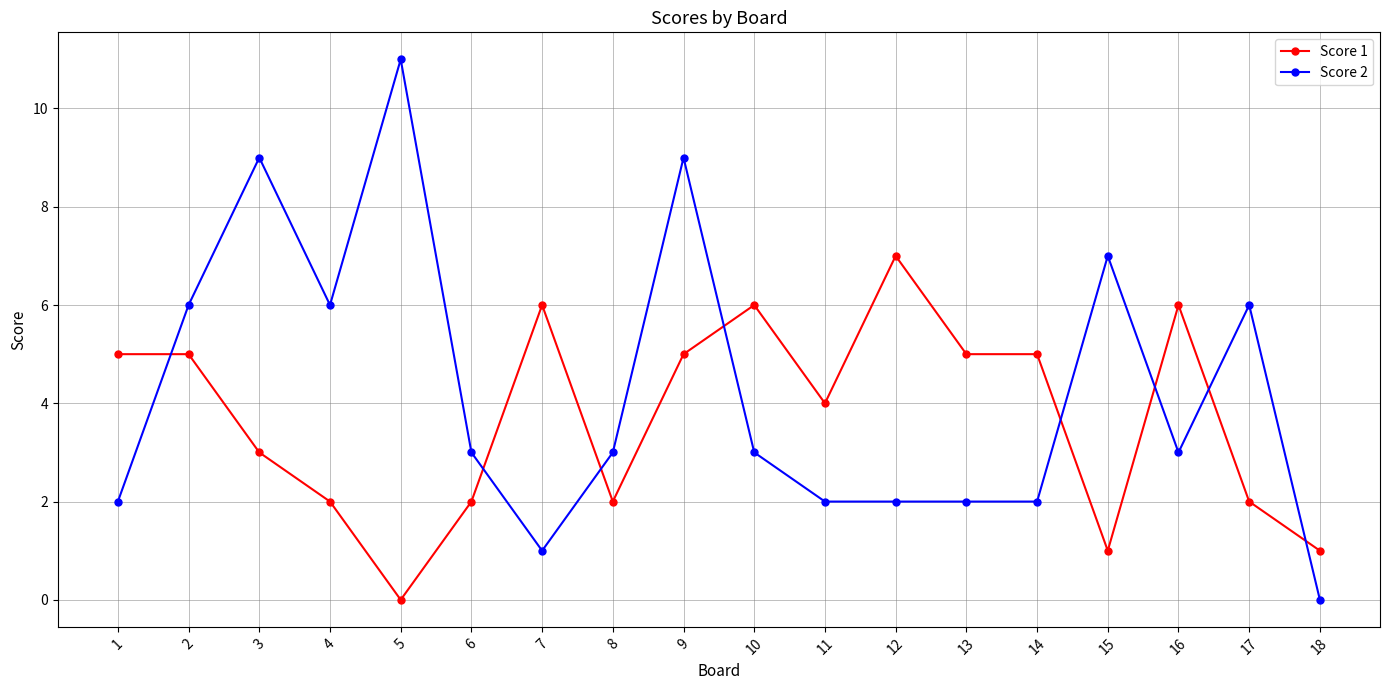

Count the number of categories in the chart.

18